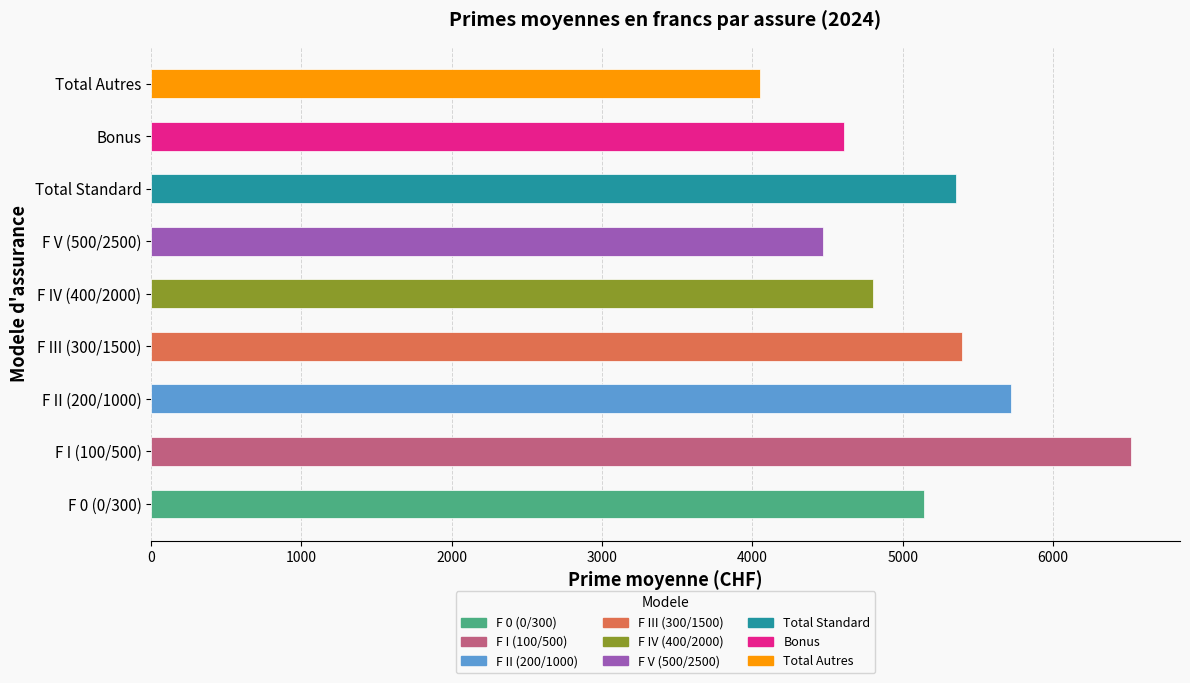

The value at Bonus is 8088.5. True or false?

False